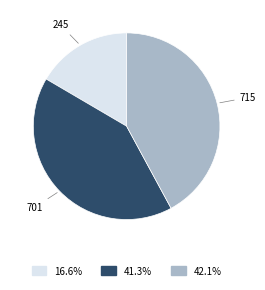

Does any single category account for the majority?

No